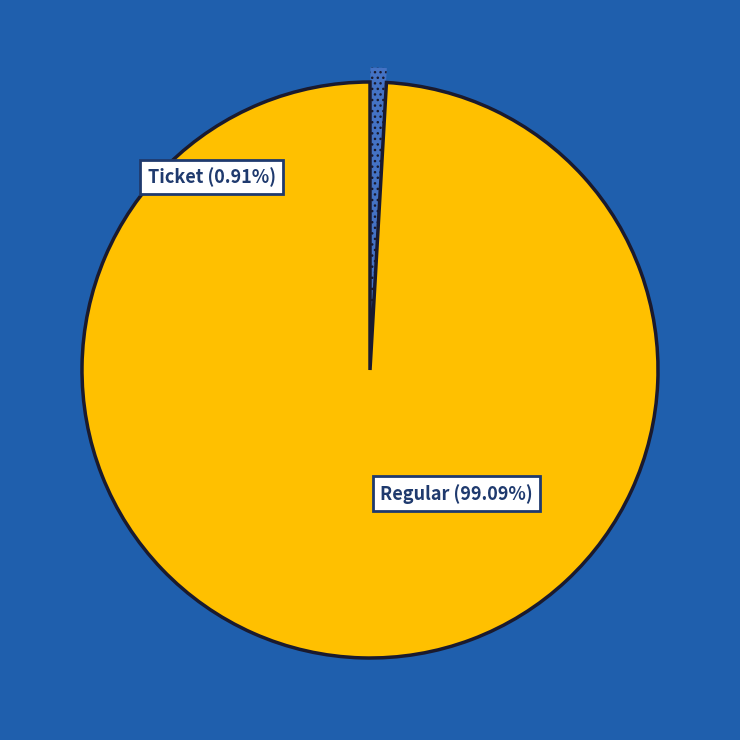

What is the majority slice?

Regular (io_index=108)